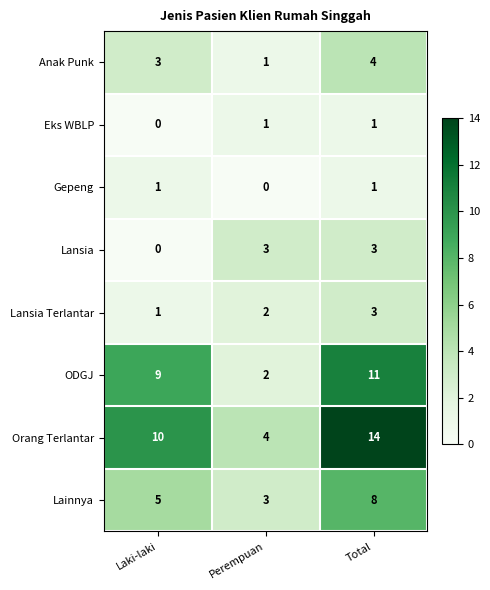

Which series has the largest range (max minus min)?

Orang Terlantar